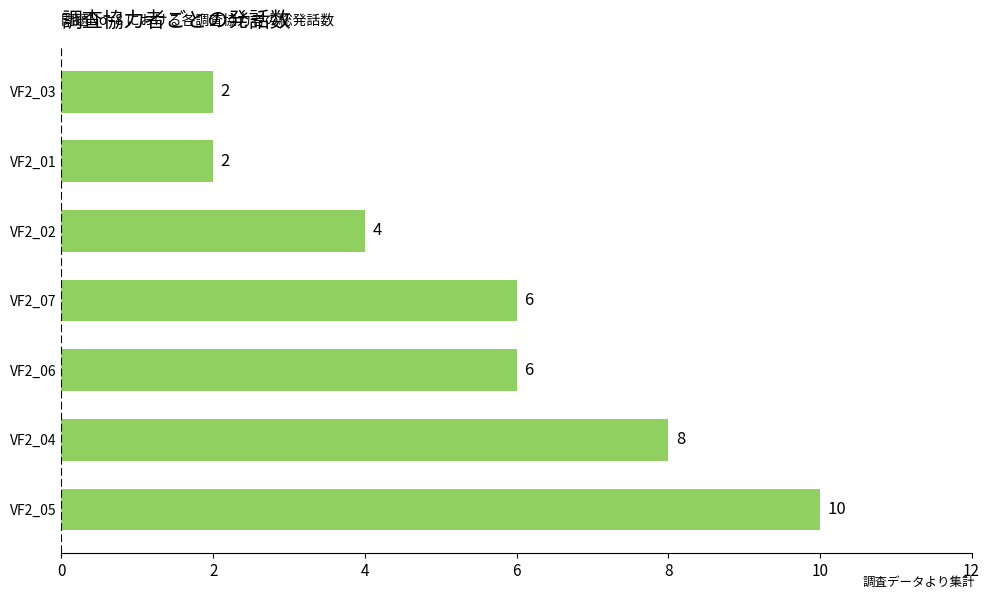

What is the difference between the maximum and minimum values?

8